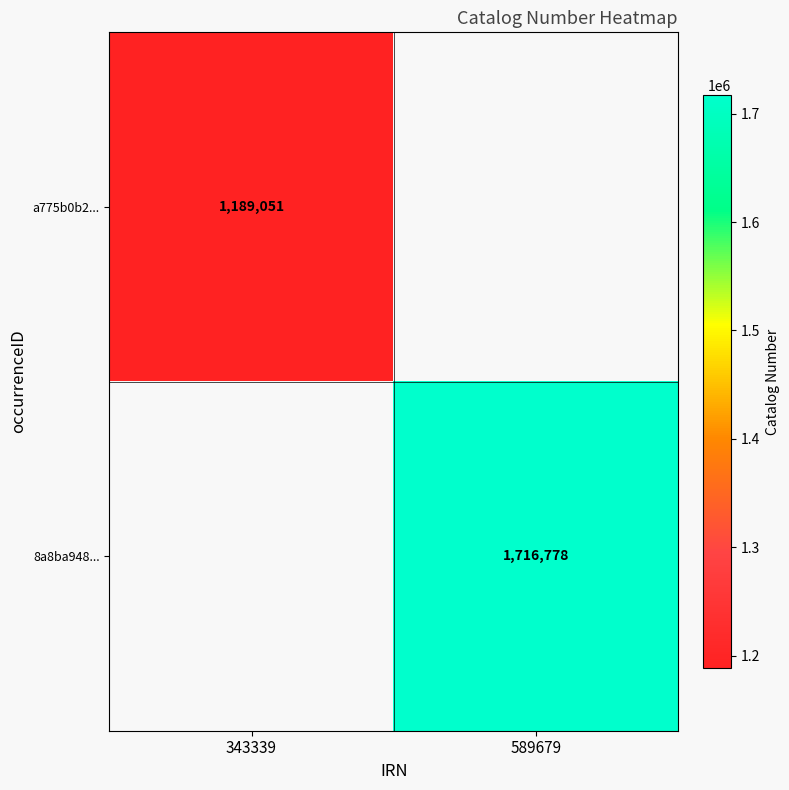

True or false: a775b0b2... has a value of 1547845 at 343339.

False